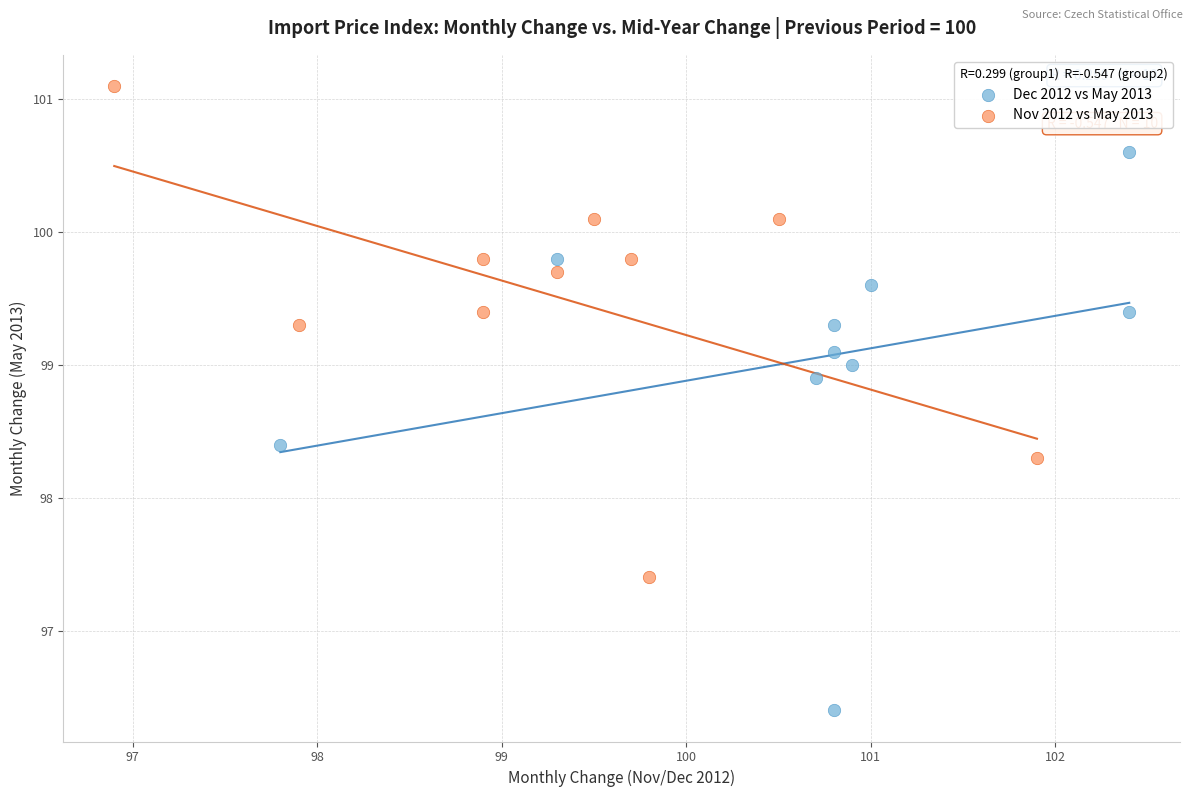

Which series reaches the maximum Y coordinate?

Nov 2012 vs May 2013